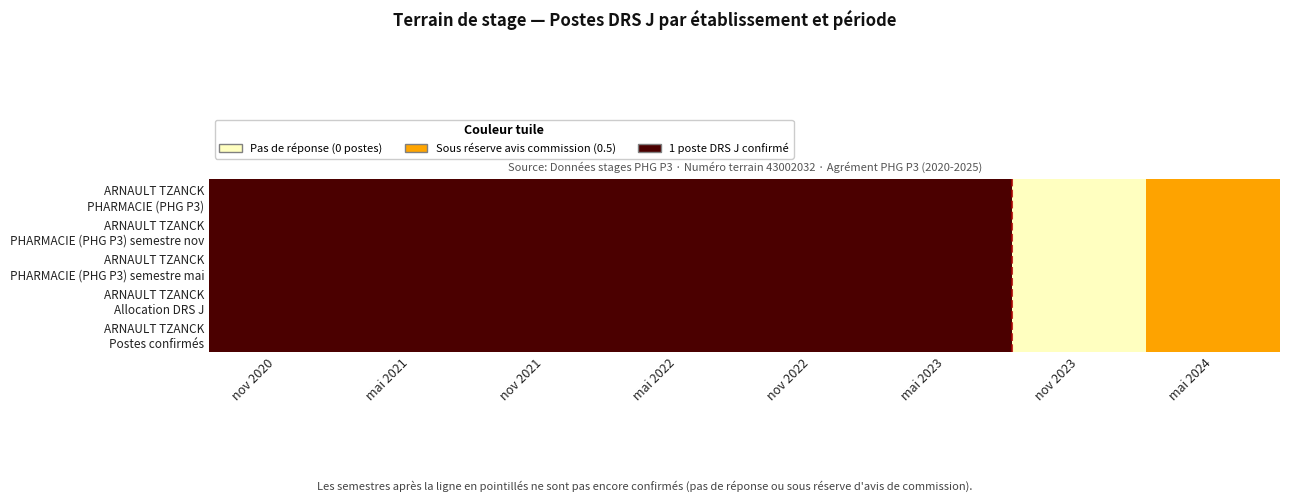

Rank the series at nov 2023 from lowest to highest value.

ARNAULT TZANCK PHARMACIE (PHG P3), ARNAULT TZANCK PHARMACIE (PHG P3) semestre nov, ARNAULT TZANCK PHARMACIE (PHG P3) semestre mai, ARNAULT TZANCK Allocation DRS J, ARNAULT TZANCK Postes confirmés